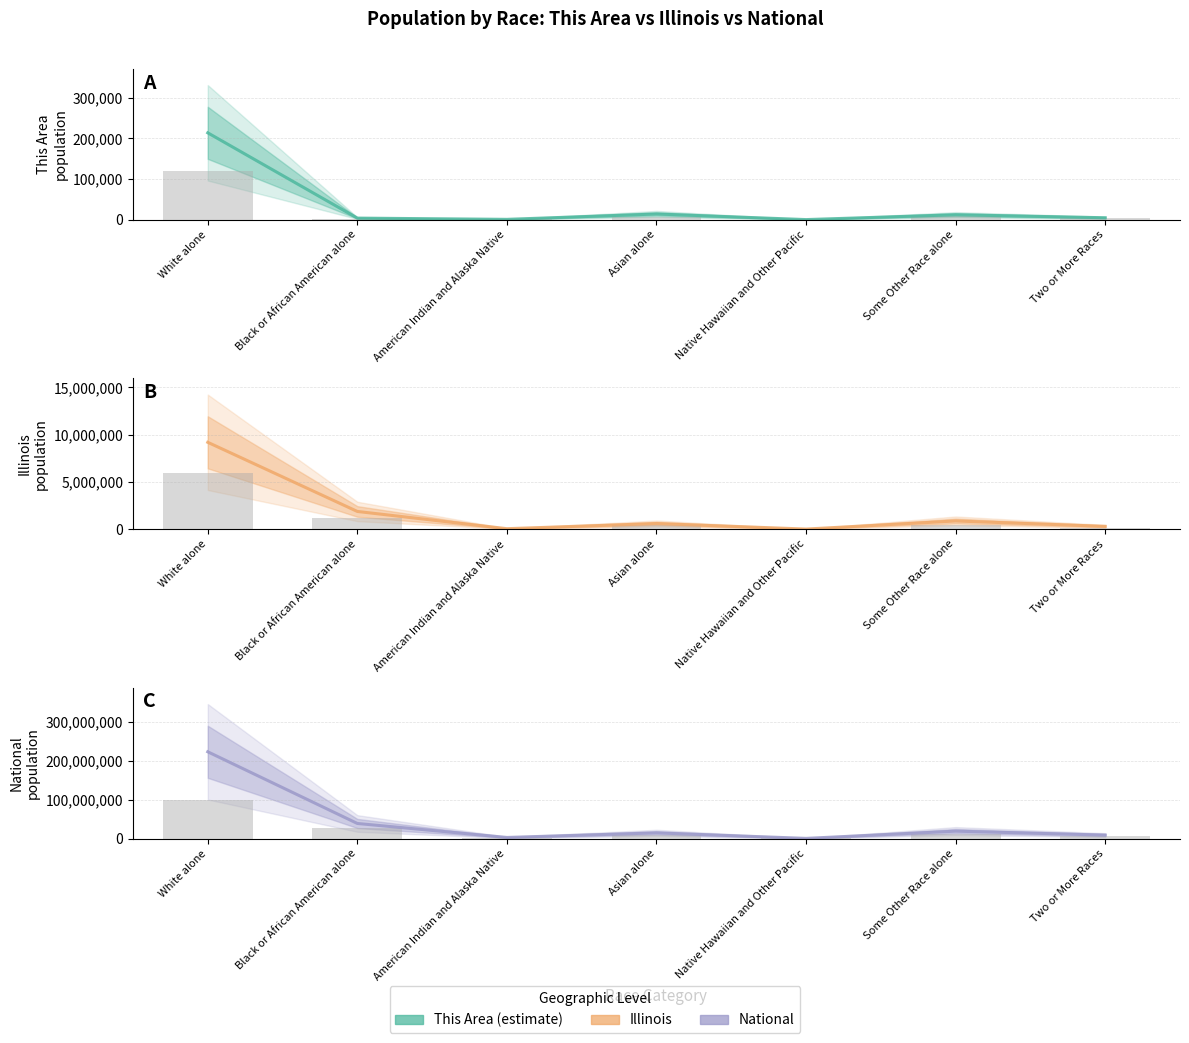

Which category has the lowest value in the This Area series?

Native Hawaiian and Other Pacific